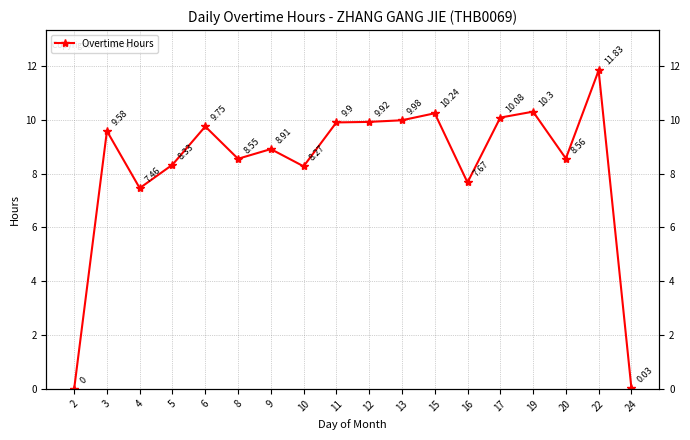

What is the value of the 17th point from the left?

11.8